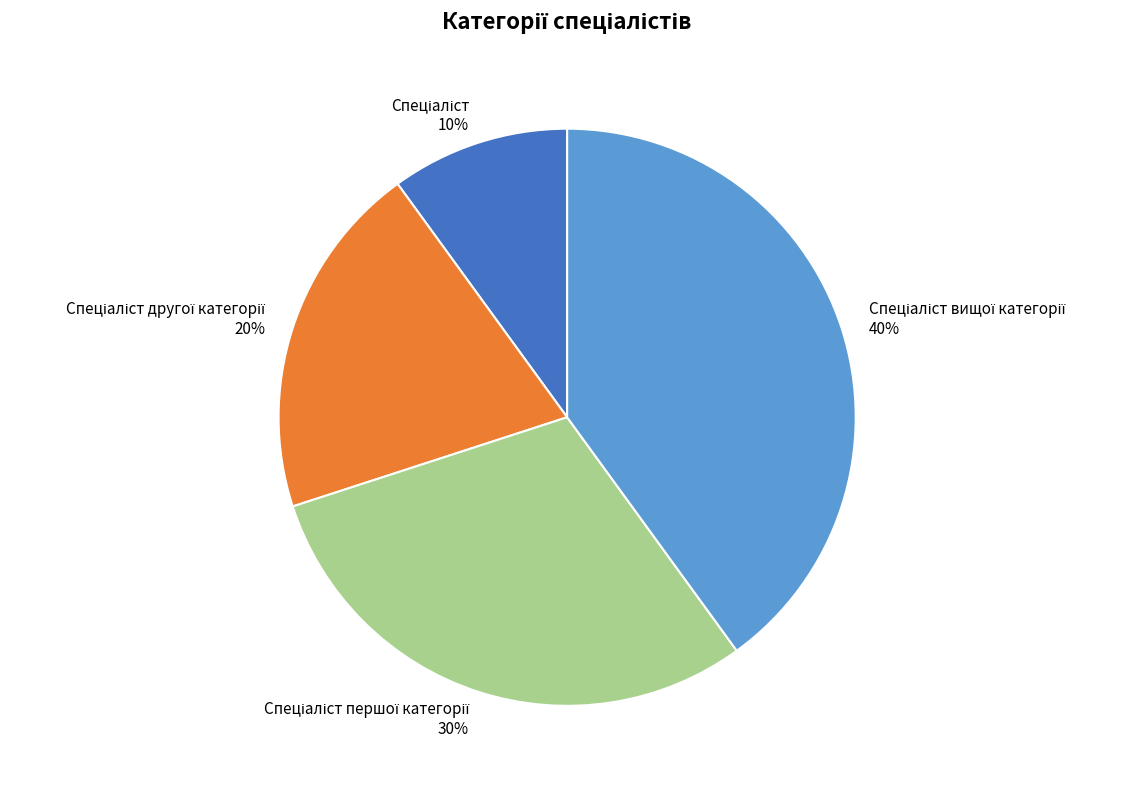

To the nearest percent, what is the difference between the largest and smallest slice percentages?

30%